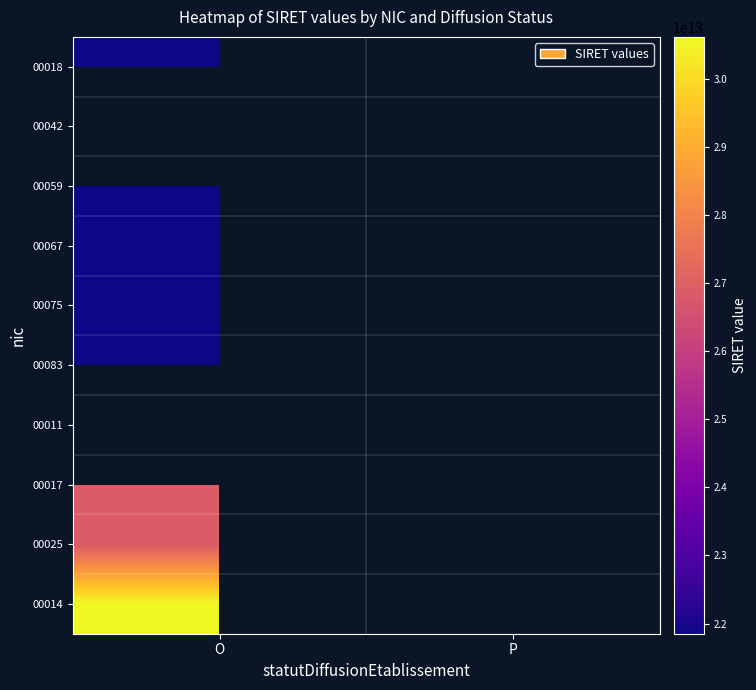

At which label is 00059 closest to 21850252400059?

O